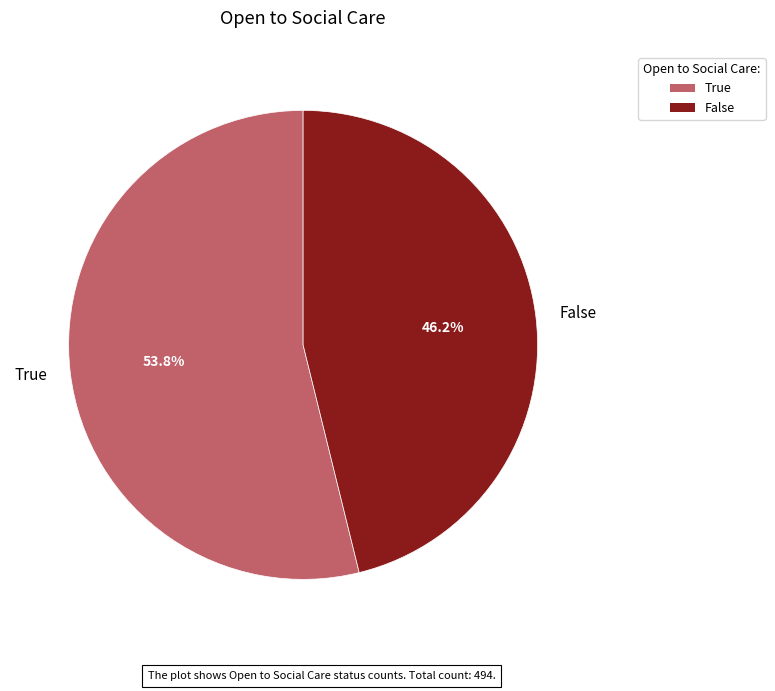

How many slices are in this pie chart?

2